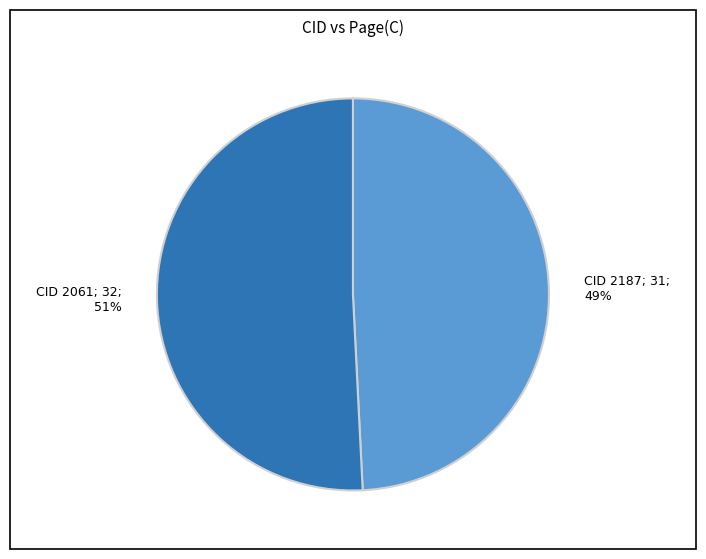

What is the largest slice in the pie chart?

CID 2061; 32; 51%